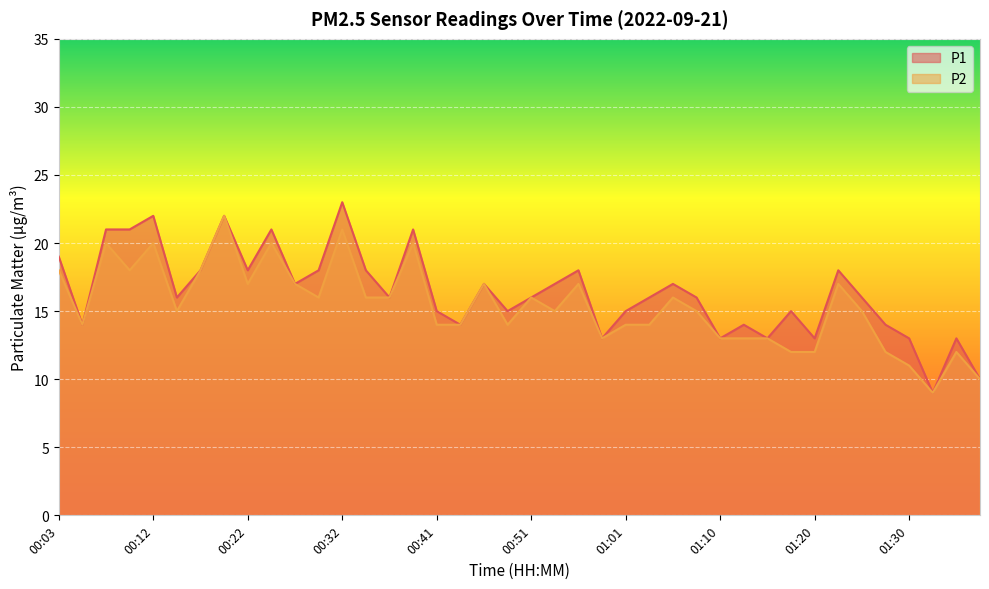

At which label is P1 closest to 16?

00:15